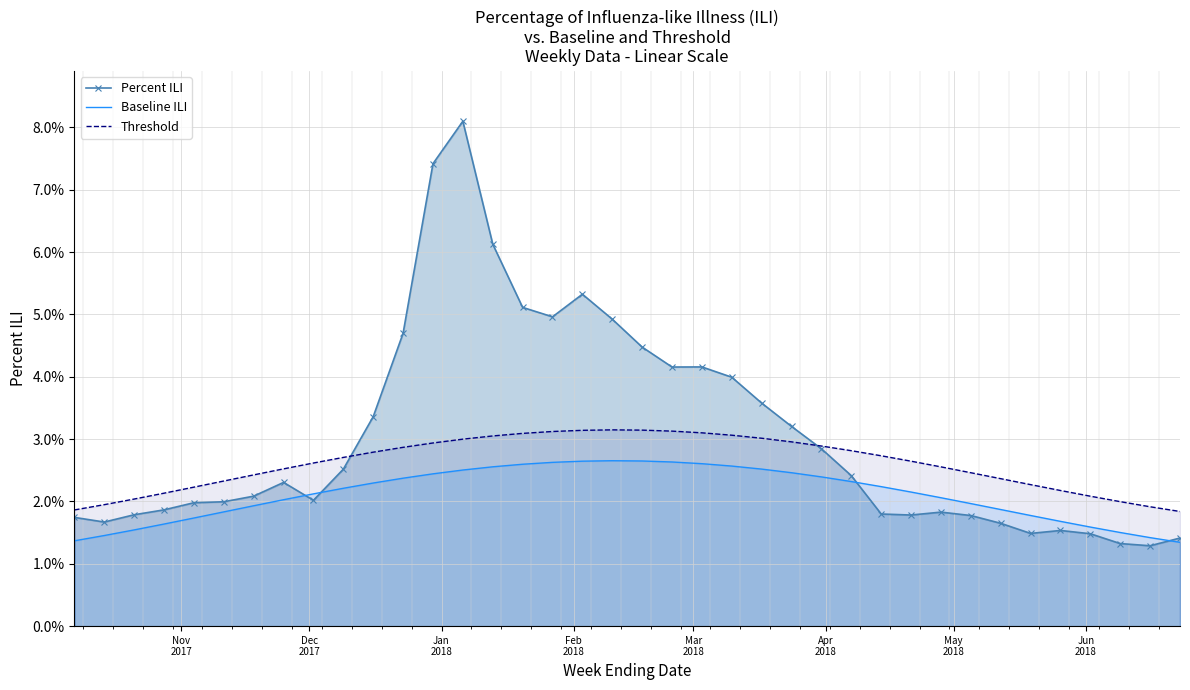

True or false: Percent ILI and Baseline ILI intersect in this chart.

True